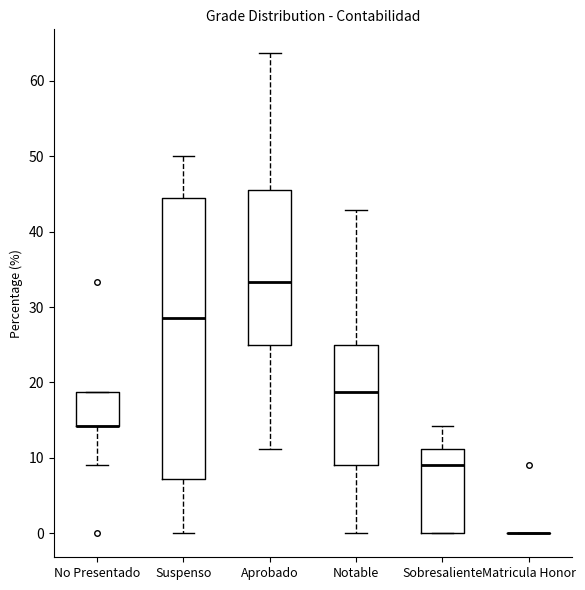

Reading left to right, transcribe this box plot: for each box, give where its median line is, the range the box spans, and where its two whiskers end, as read against the y-axis. The values are not printed on the chart, so give them approximately, as read against the axis.

No Presentado: median 14 (drawn on the box's lower edge), box 14 to 19, whiskers 9 to 19
Suspenso: median 29, box 7 to 44, whiskers 0 to 50
Aprobado: median 33, box 25 to 45, whiskers 11 to 64
Notable: median 19, box 9 to 25, whiskers 0 to 43
Sobresaliente: median 9, box 0 to 11, whiskers 0 to 14
Matricula Honor: box collapsed to a line at 0, whiskers 0 to 0